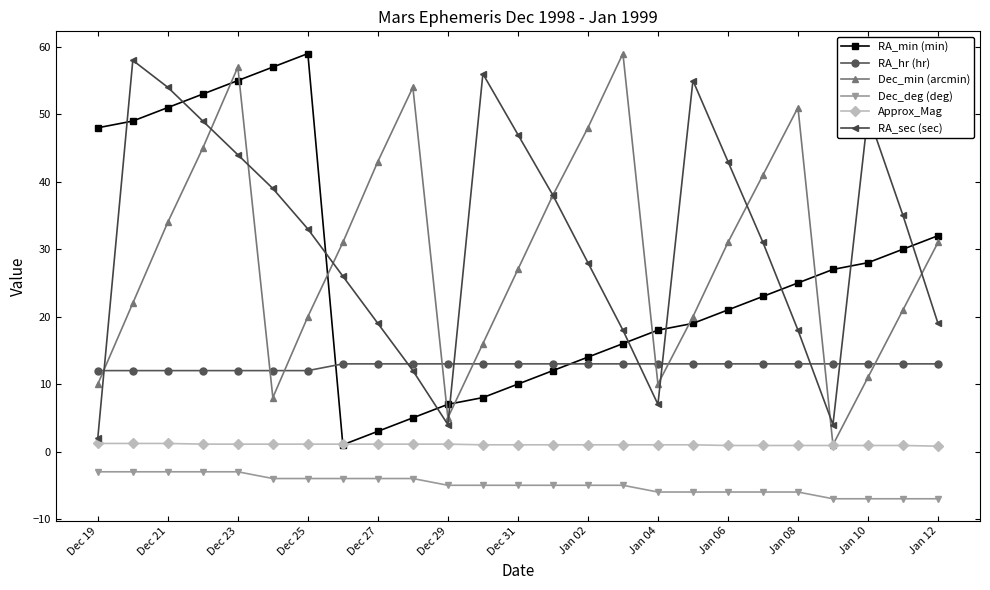

True or false: Dec_min (arcmin) has more than 0 points higher than both neighbors.

True